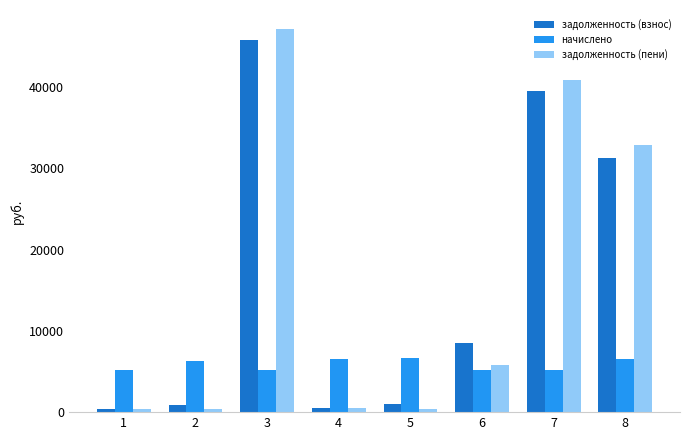

At which category is the sum across all series the highest?

3